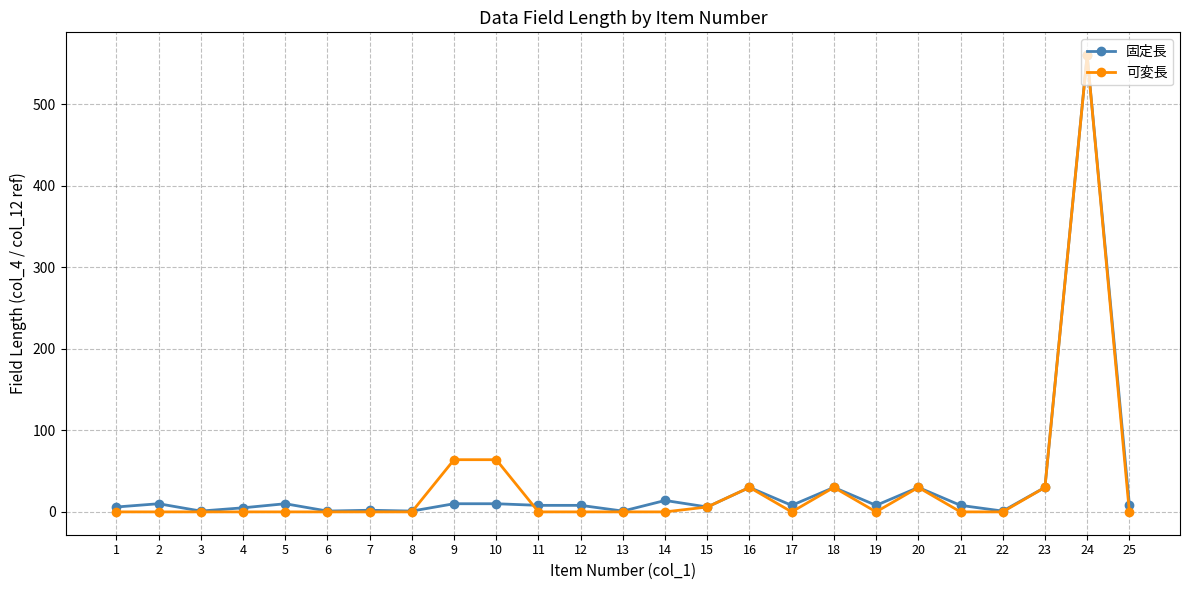

Does the chart have visible grid lines?

Yes